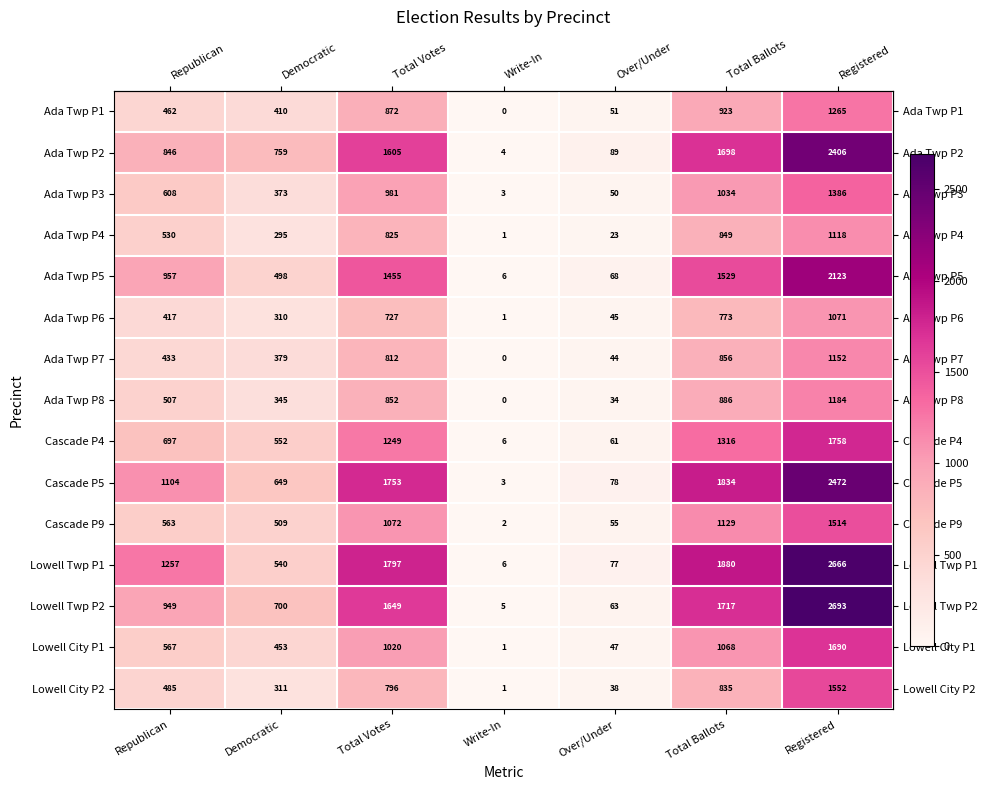

The Ada Twp P1 series shows 293 at Total Votes. True or false?

False